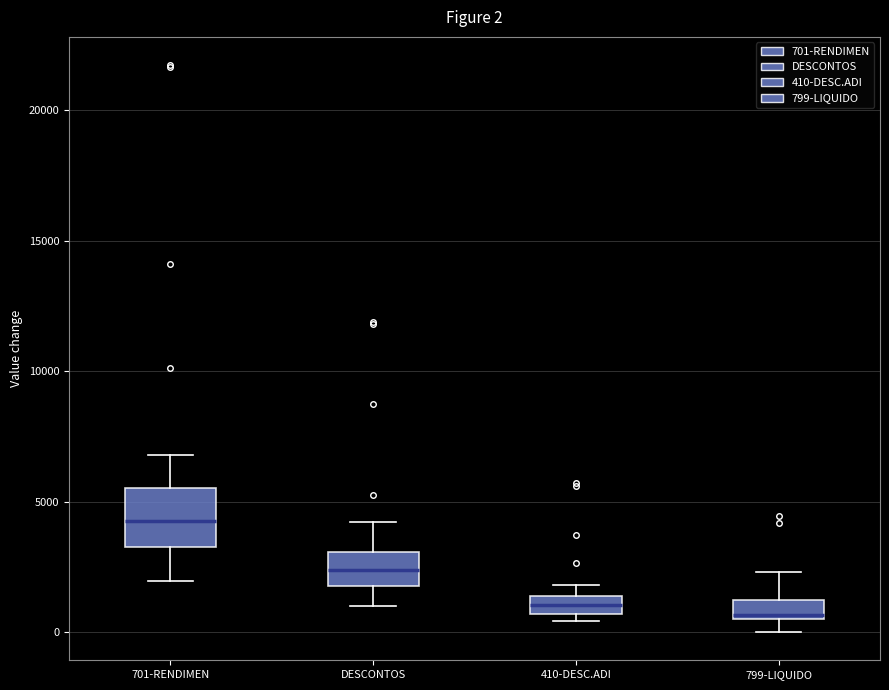

Which box is the tallest, from its lower edge to its upper edge?

701-RENDIMEN